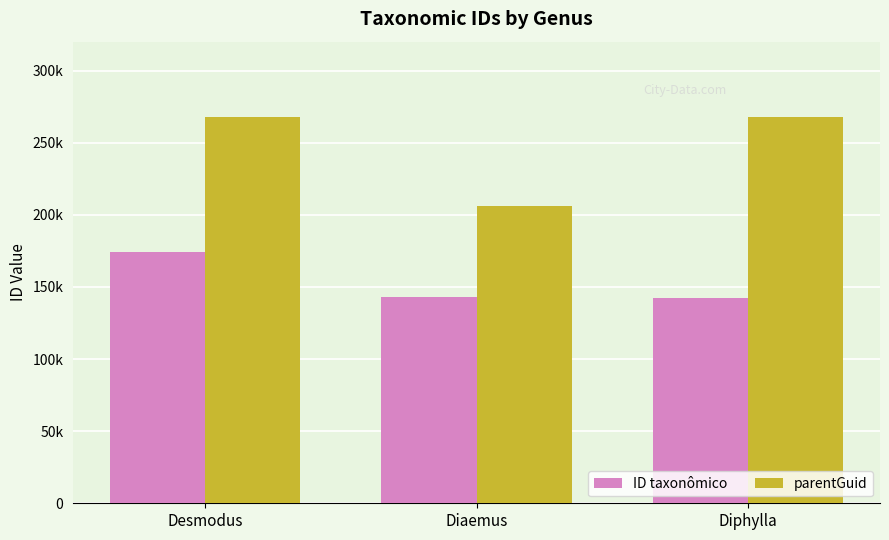

Is it true that parentGuid equals 281976 at Diaemus?

False